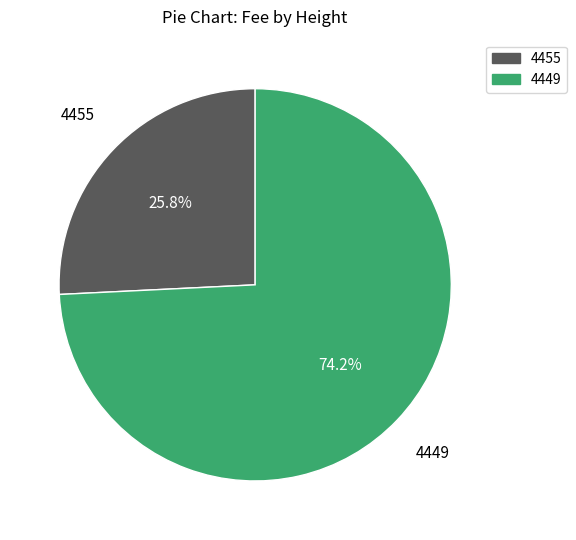

To the nearest percent, what is the combined percentage of 4449 and 4455?

100%